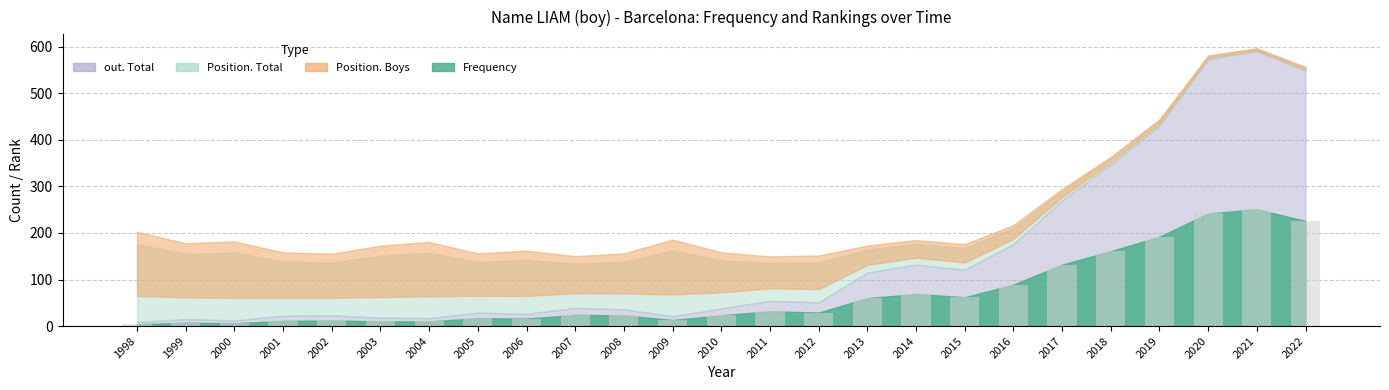

What is the change in value from 2002 to 2009?

+1